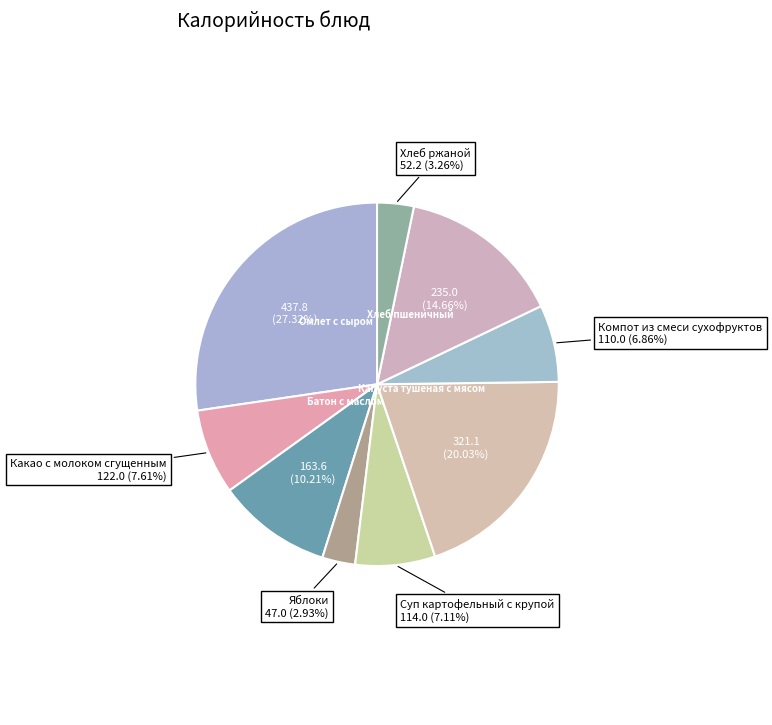

What is the total percentage of Яблоки and Хлеб пшеничный?

17.6%